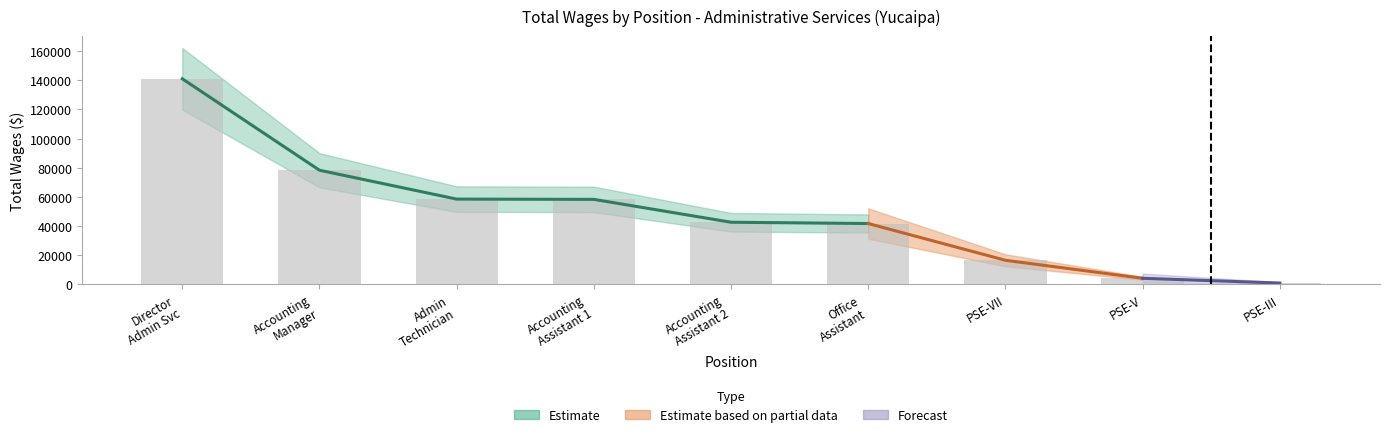

What is the sum of the values at PSE-III and Office Assistant?

42470